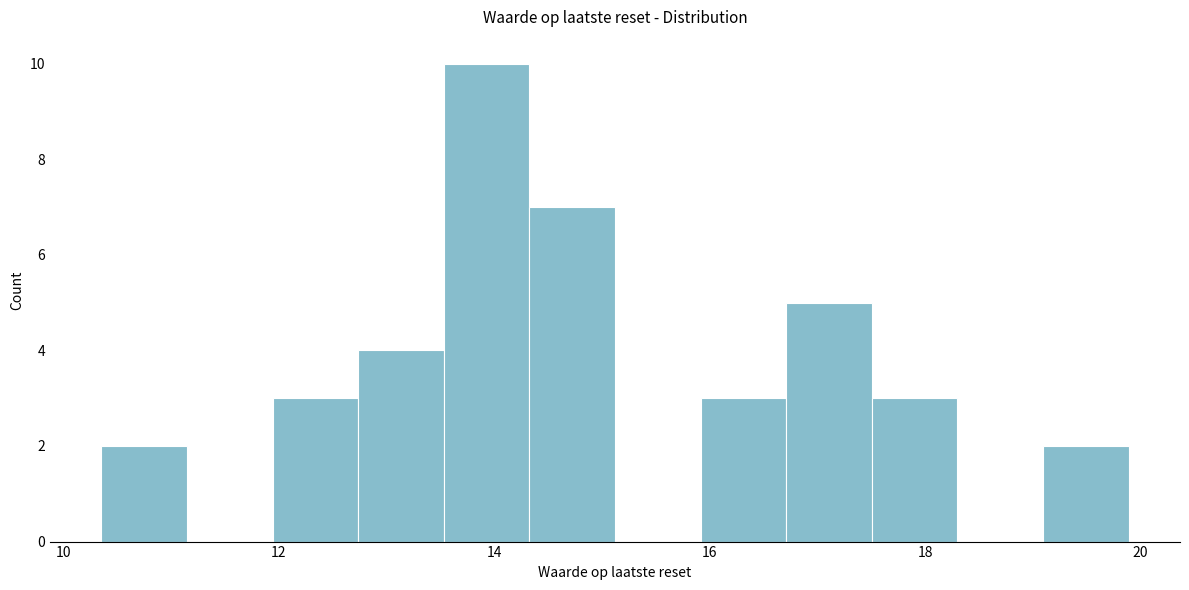

Read against the x-axis, roughly where is the centre of the tallest bar?

14.0